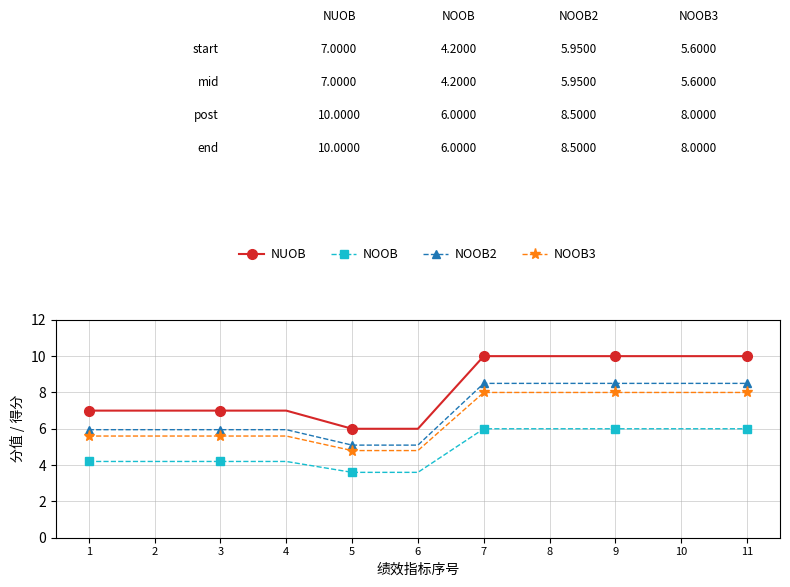

What is the smallest value displayed?

3.6